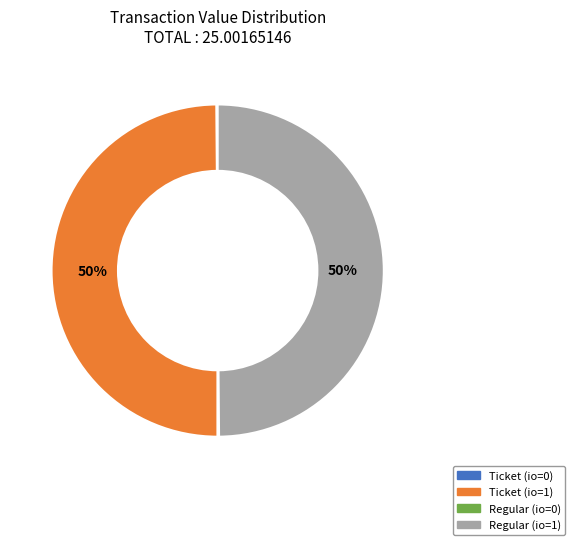

To the nearest percent, what is the average slice percentage?

25%